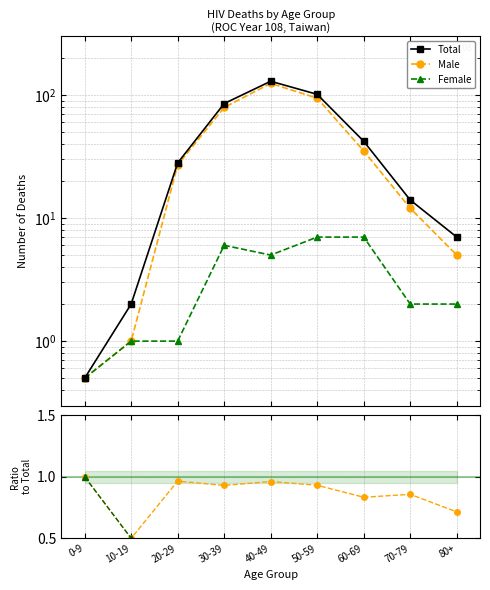

What is the difference between the Female values at 80+ and 50-59?

5.0